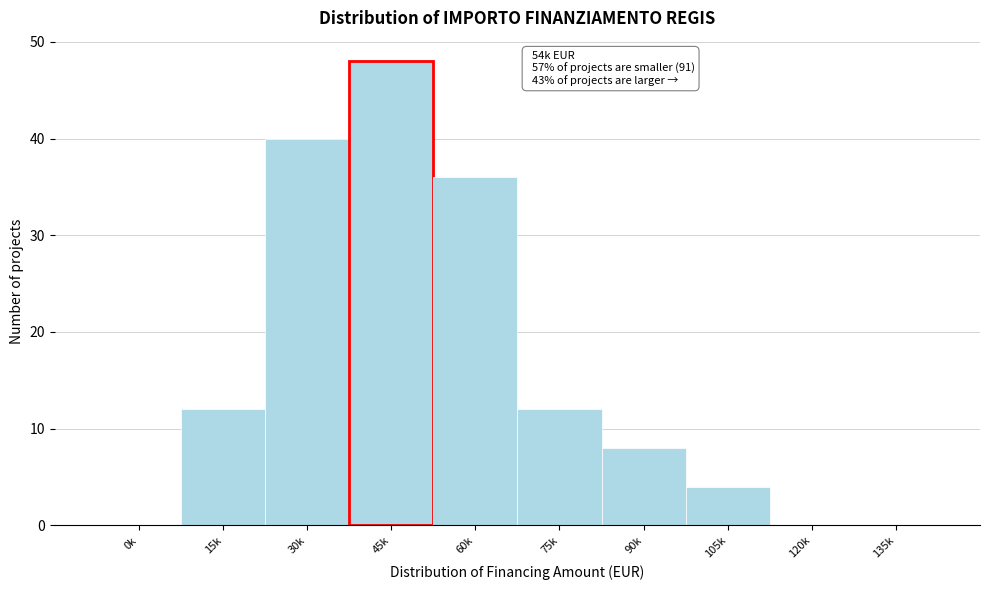

Reading left to right, transcribe all the data shown in this chart.

0k=0	15k=12	30k=40	45k=48	60k=36	75k=12	90k=8	105k=4	120k=0	135k=0